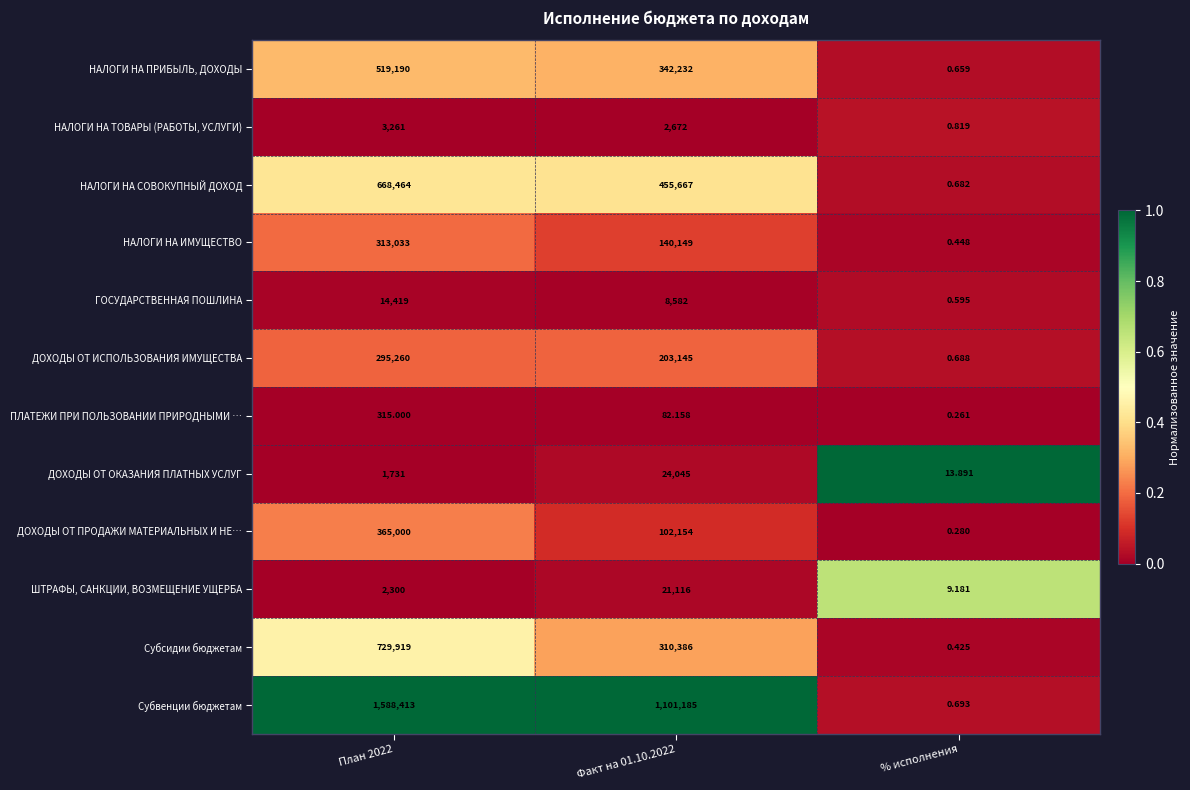

Between План 2022 and Факт на 01.10.2022, which series saw the biggest shift?

Субвенции бюджетам